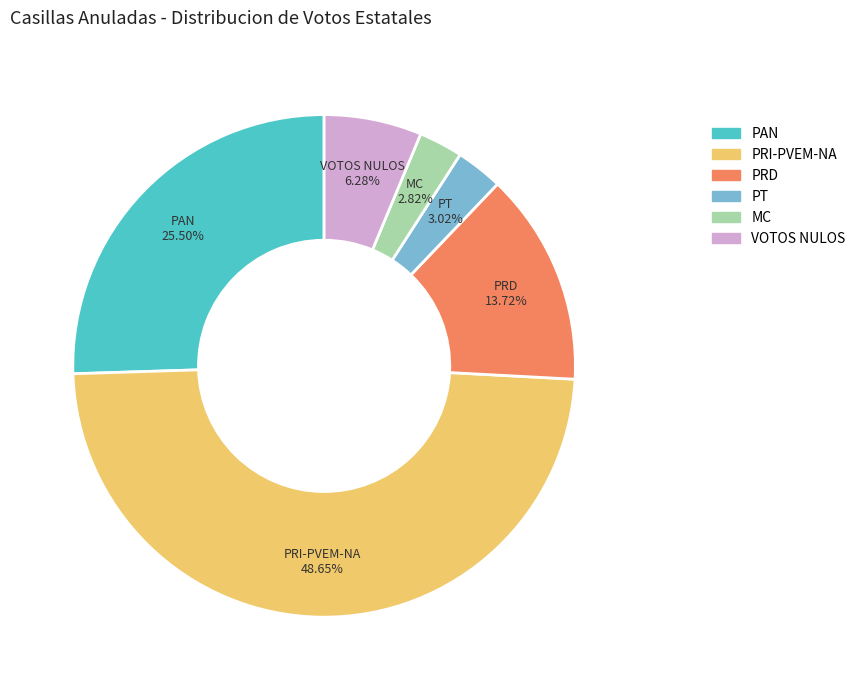

To the nearest percent, what is the difference between the largest and smallest slice percentages?

46%